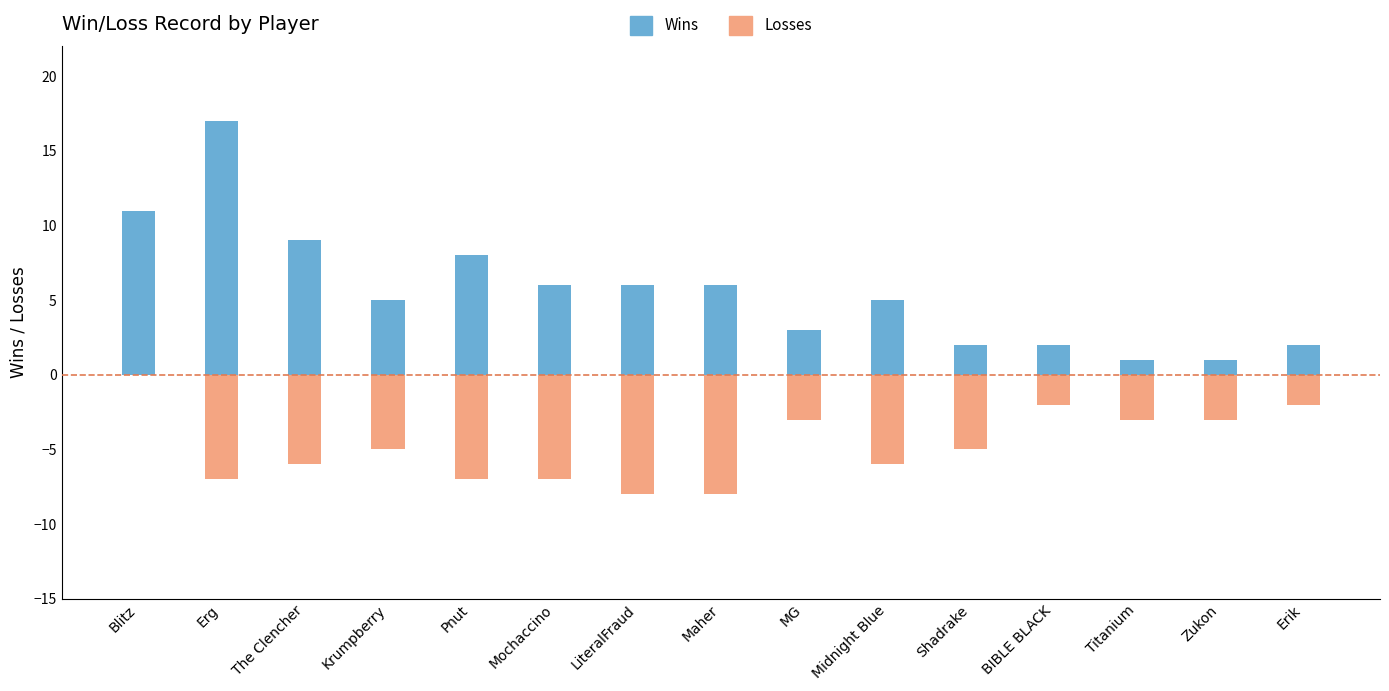

How many bars are there in each group?

2